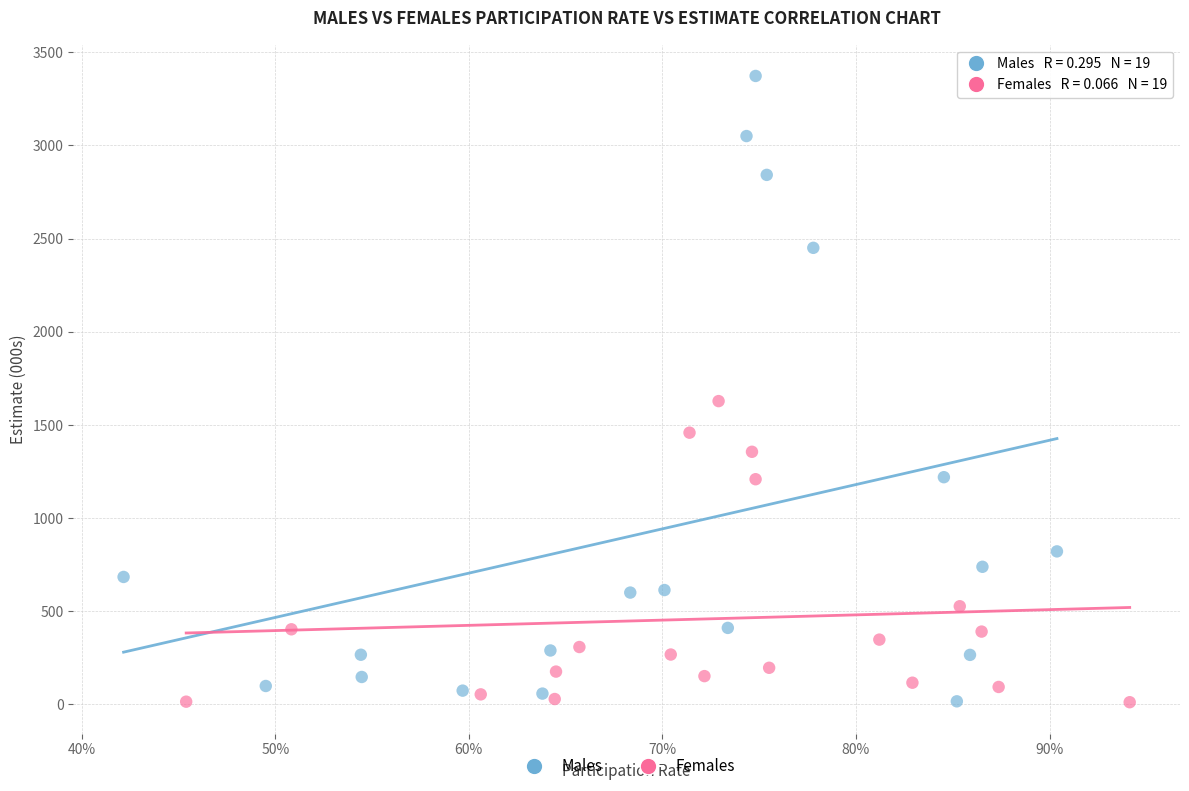

Which series has the widest spread of Y values?

Males